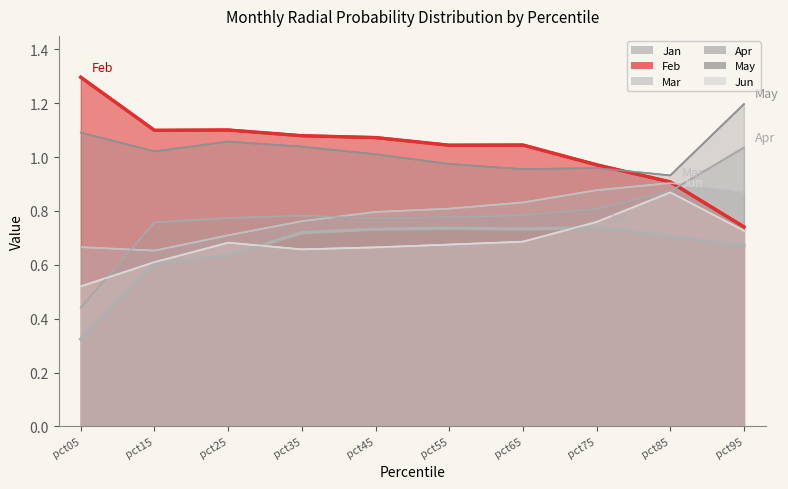

What is the difference between the maximum and minimum values in the Apr series?

0.6